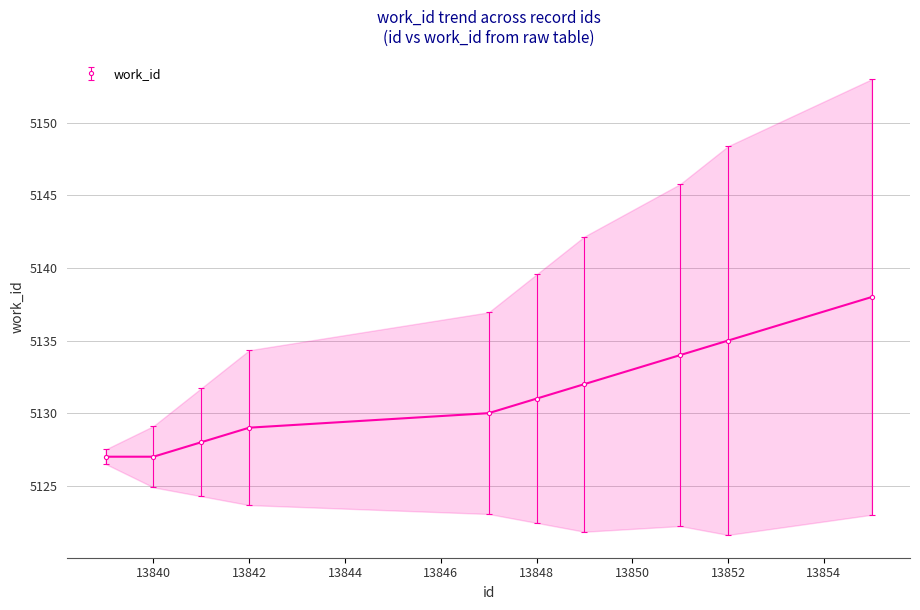

Which category has the highest value across all series?

13855